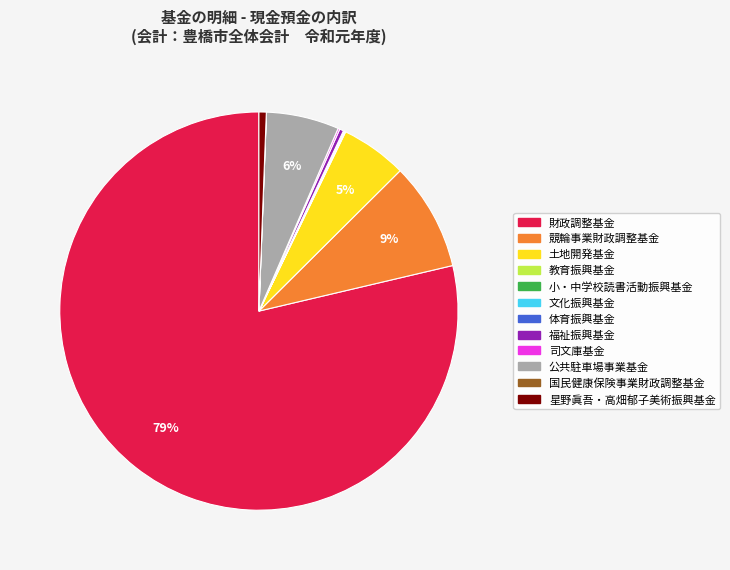

To the nearest percent, what is the difference between the largest and smallest slice percentages?

79%